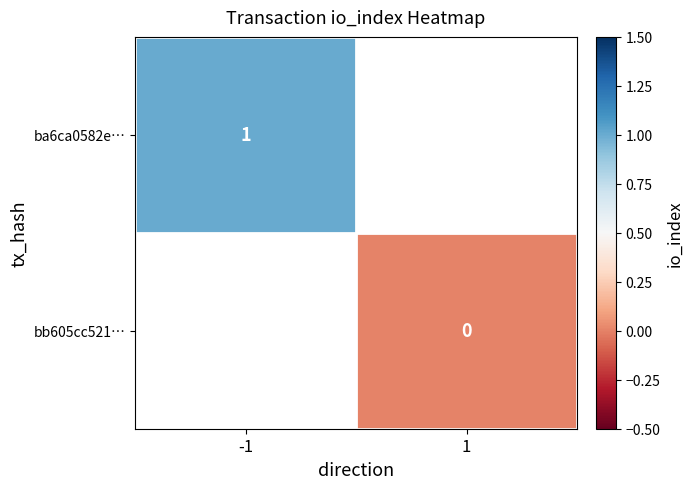

At how many categories does at least one series exceed 0?

1